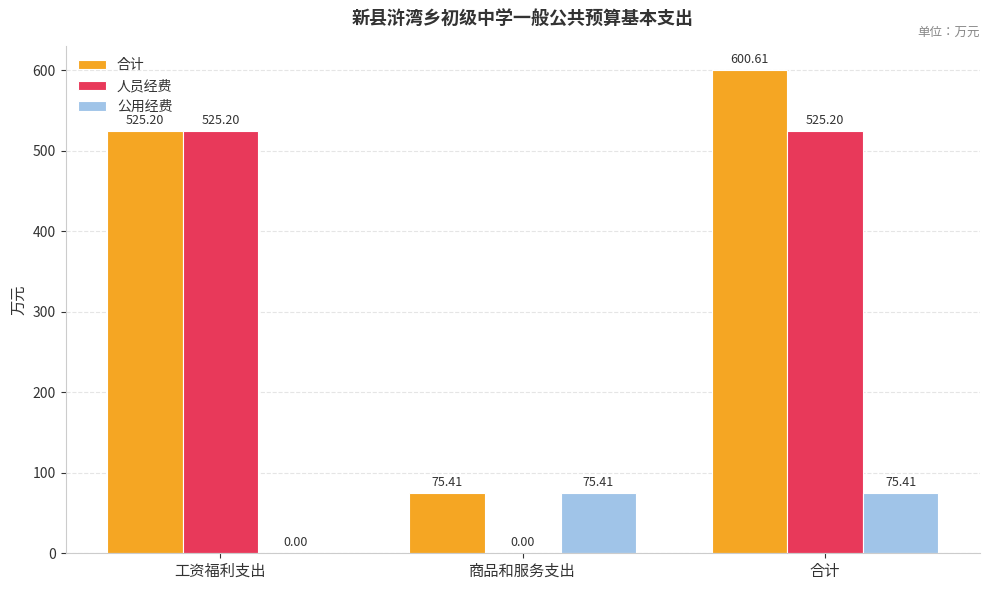

What is the sum of the 公用经费 values at 商品和服务支出 and 合计?

150.8